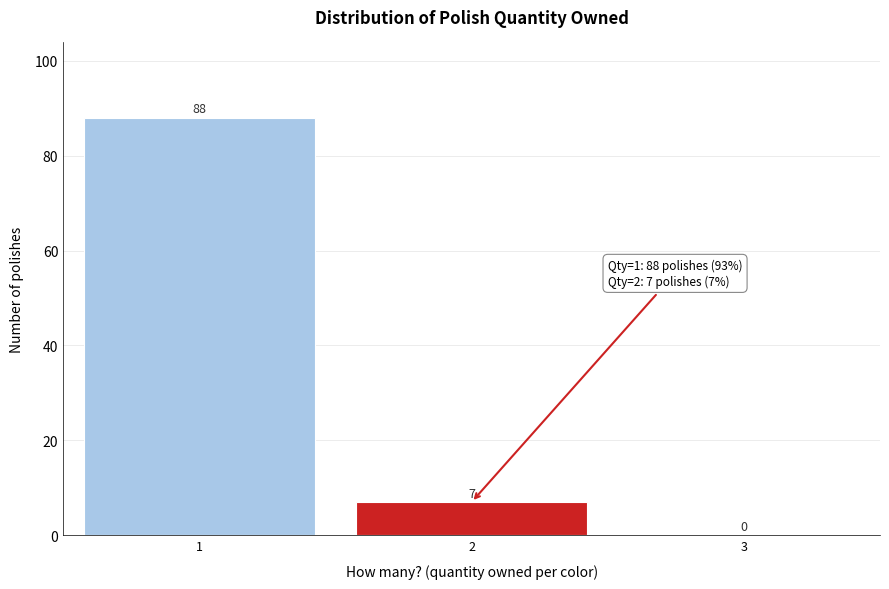

Reading left to right, list every bar in this chart as the range it spans on the x-axis followed by its height.

0.5 to 1.5: 88
1.5 to 2.5: 7
2.5 to 3.5: 0